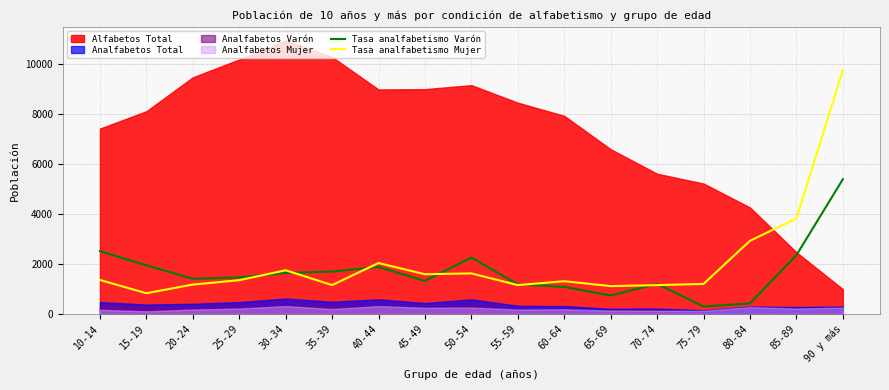

The value of Tasa analfabetismo Varón at 25-29 is 707.6. True or false?

False